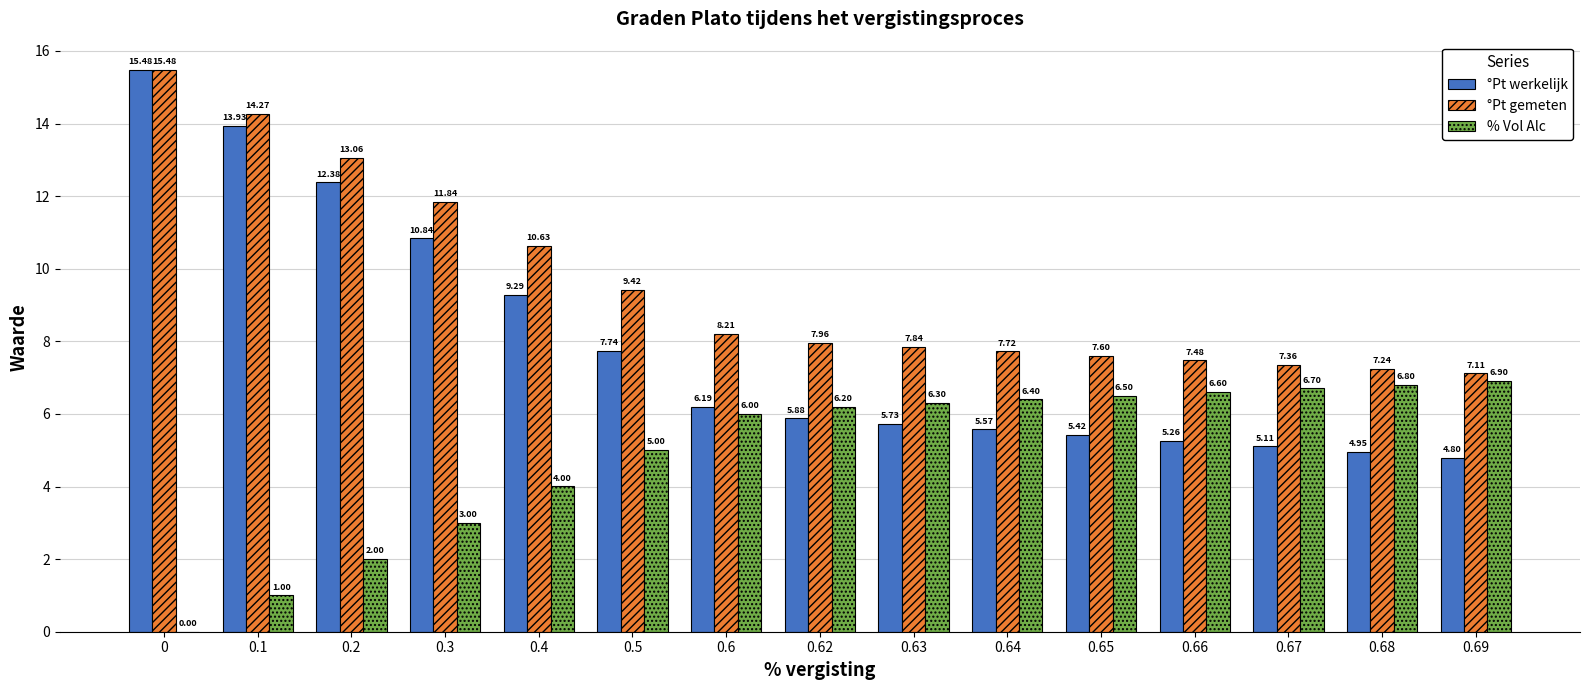

What is the total value across all series at 0.63?

19.9